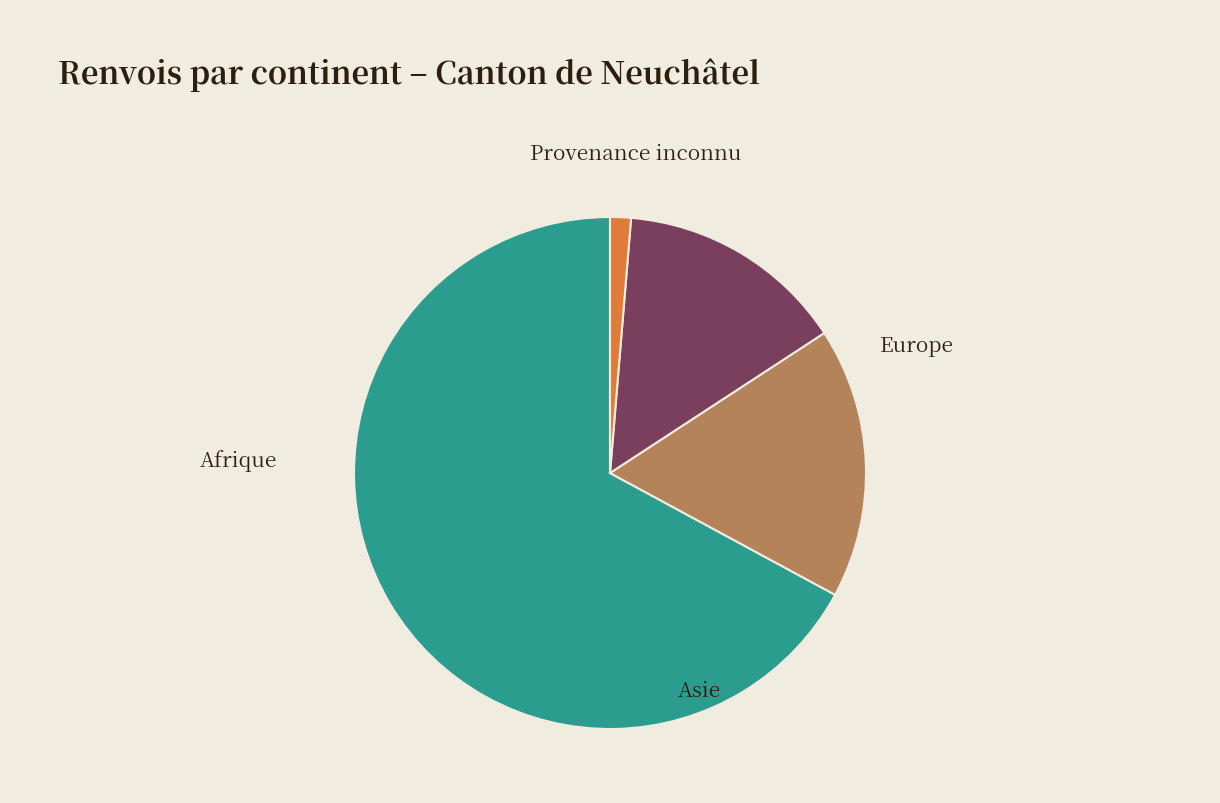

Is Afrique the majority of the pie?

Yes